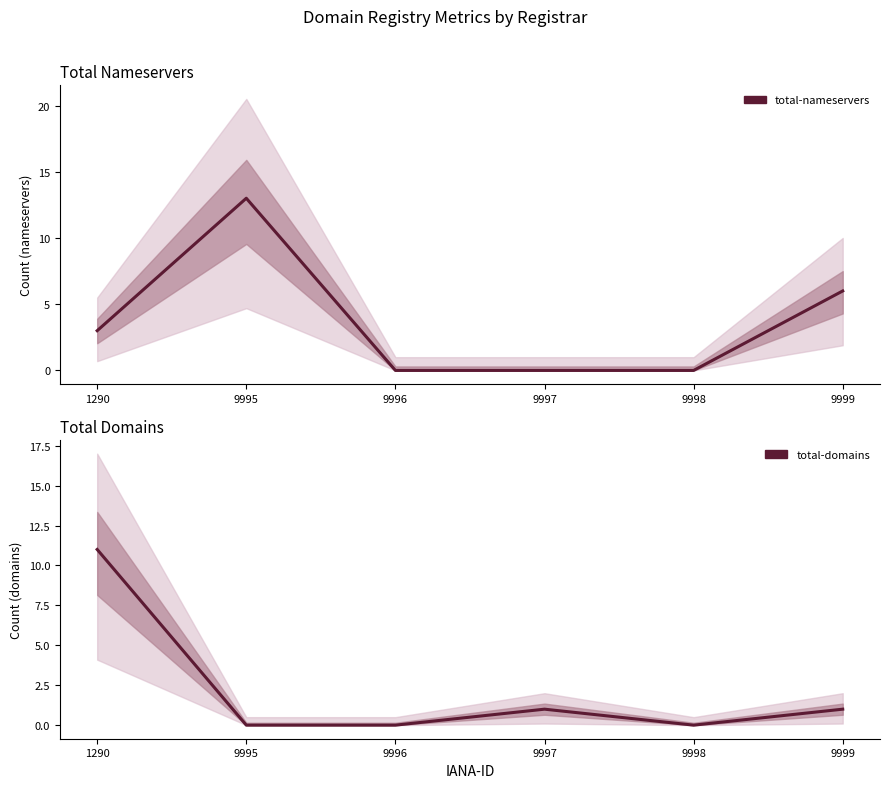

Between which two adjacent categories do total-domains and total-nameservers first intersect?

1290 and 9995